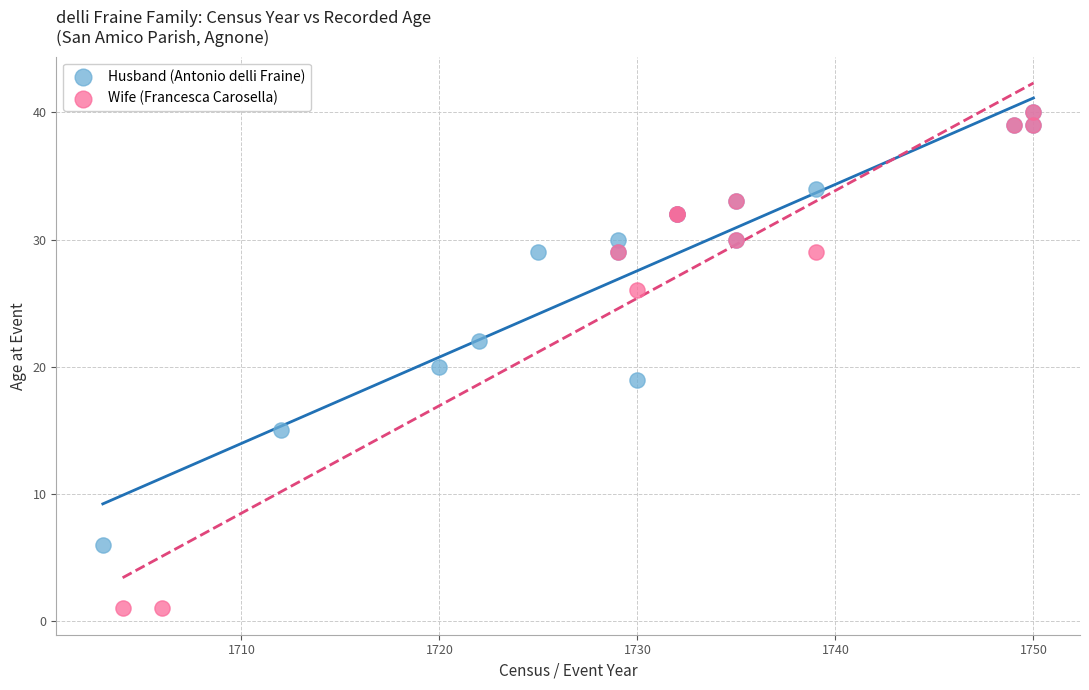

Which series contains the lowest Y value?

Wife (Francesca Carosella)